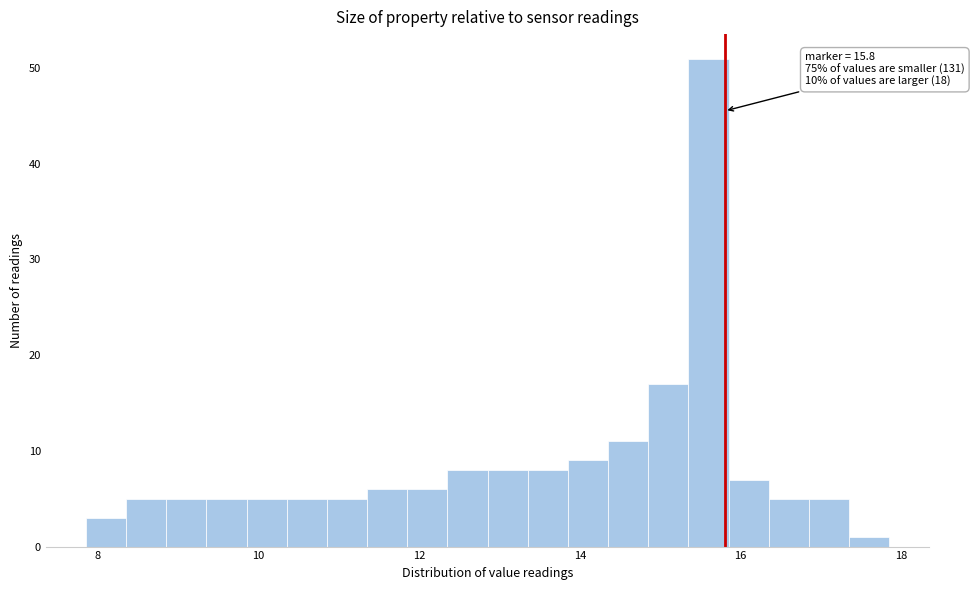

Around what value on the x-axis is the tallest bar? Give the approximate position of its centre, as read against the axis.

15.6